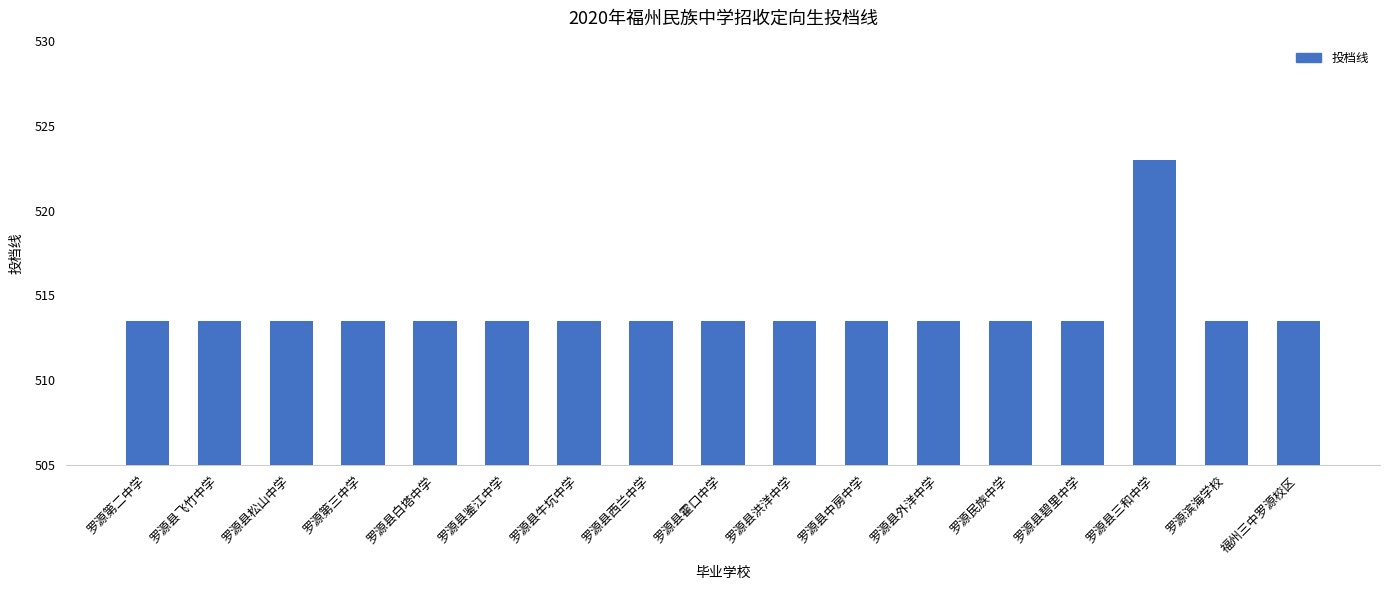

Reading left to right, transcribe all the data shown in this chart.

罗源第二中学=513.5	罗源县飞竹中学=513.5	罗源县松山中学=513.5	罗源第三中学=513.5	罗源县白塔中学=513.5	罗源县鉴江中学=513.5	罗源县牛坑中学=513.5	罗源县西兰中学=513.5	罗源县霍口中学=513.5	罗源县洪洋中学=513.5	罗源县中房中学=513.5	罗源县外洋中学=513.5	罗源民族中学=513.5	罗源县碧里中学=513.5	罗源县三和中学=523.0	罗源滨海学校=513.5	福州三中罗源校区=513.5